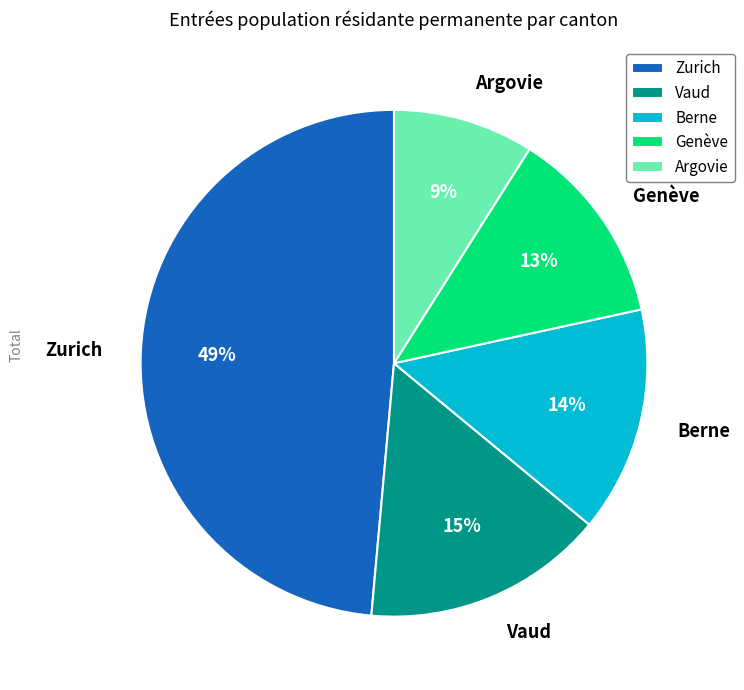

Which has a higher value, Berne or Genève?

Berne